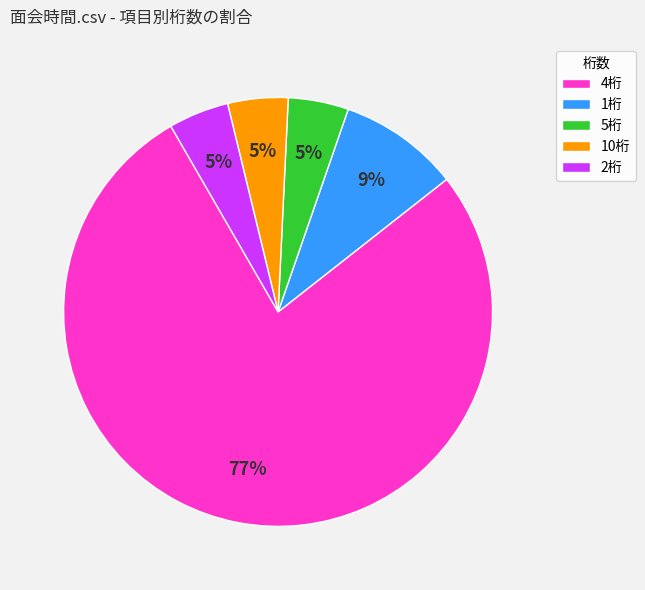

Does any single category account for the majority?

Yes